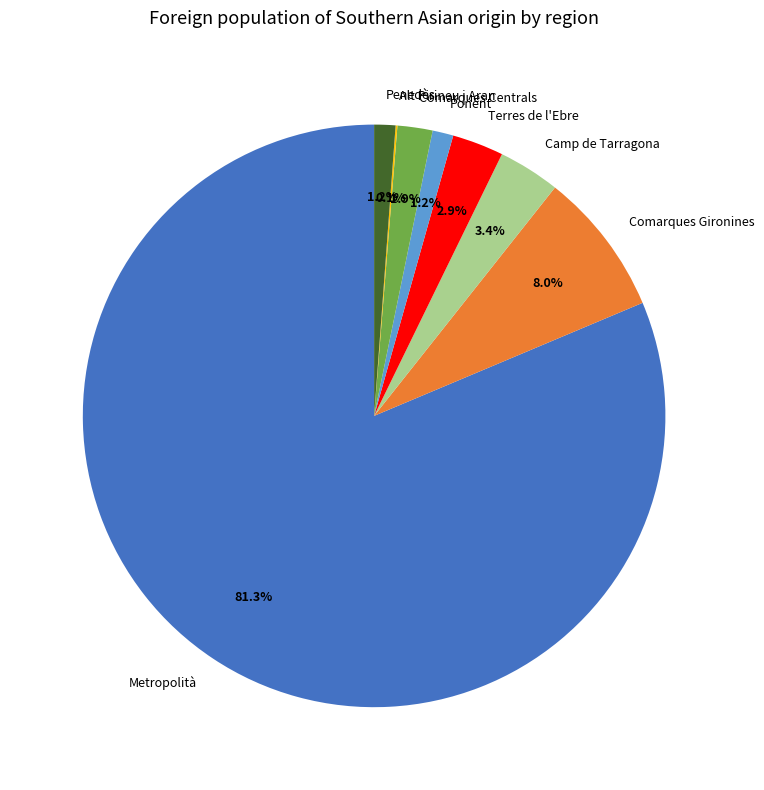

What is the largest slice in the pie chart?

Metropolità